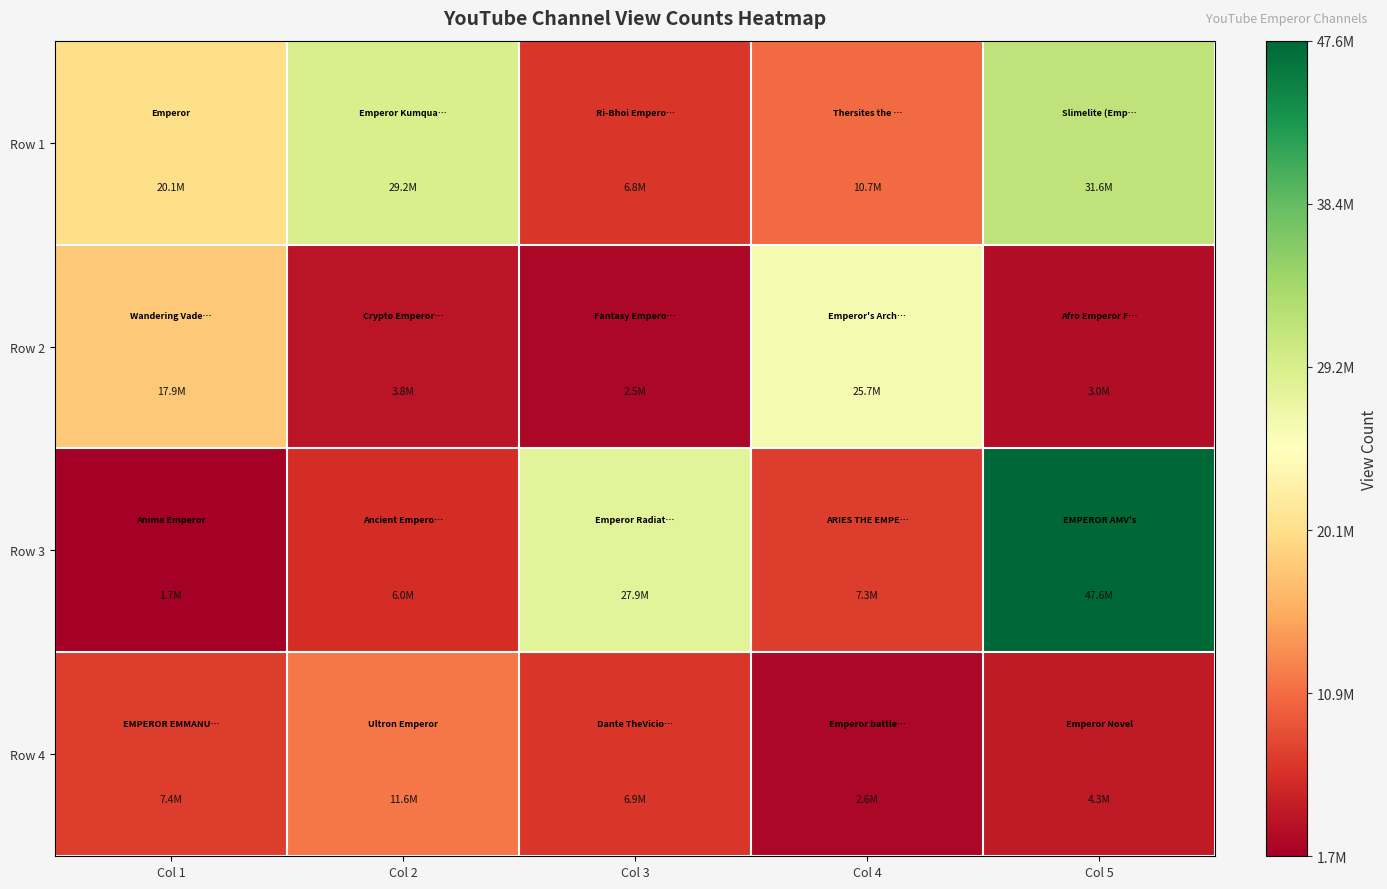

Which has a higher value, Col 5 or Col 2?

Col 5